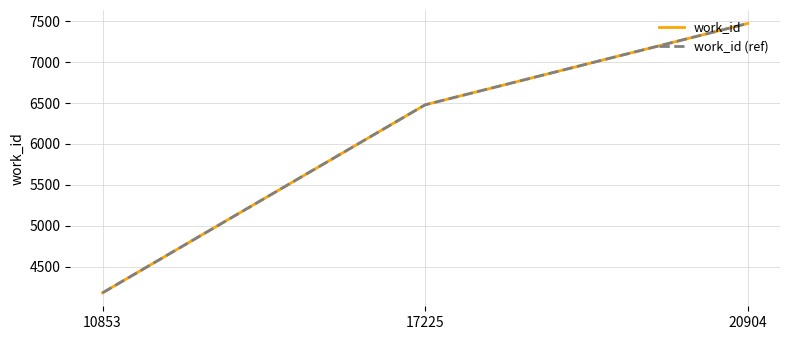

Reading left to right, list all the values displayed in this chart.

work_id: 10853=4183	17225=6478	20904=7471
work_id (ref): 10853=4183	17225=6478	20904=7471